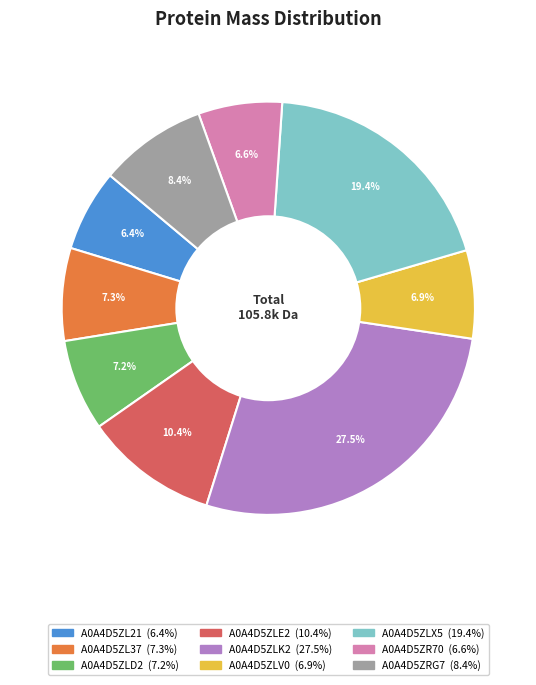

To the nearest percent, what is the combined percentage of A0A4D5ZLV0 and A0A4D5ZRG7?

15%